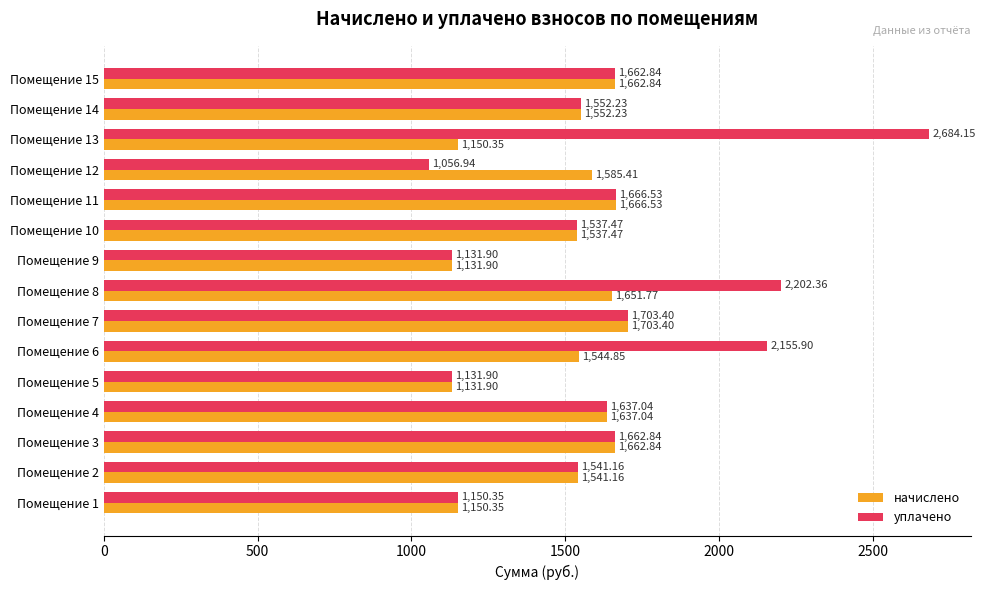

What is the difference between the maximum and minimum values in the уплачено series?

1627.2